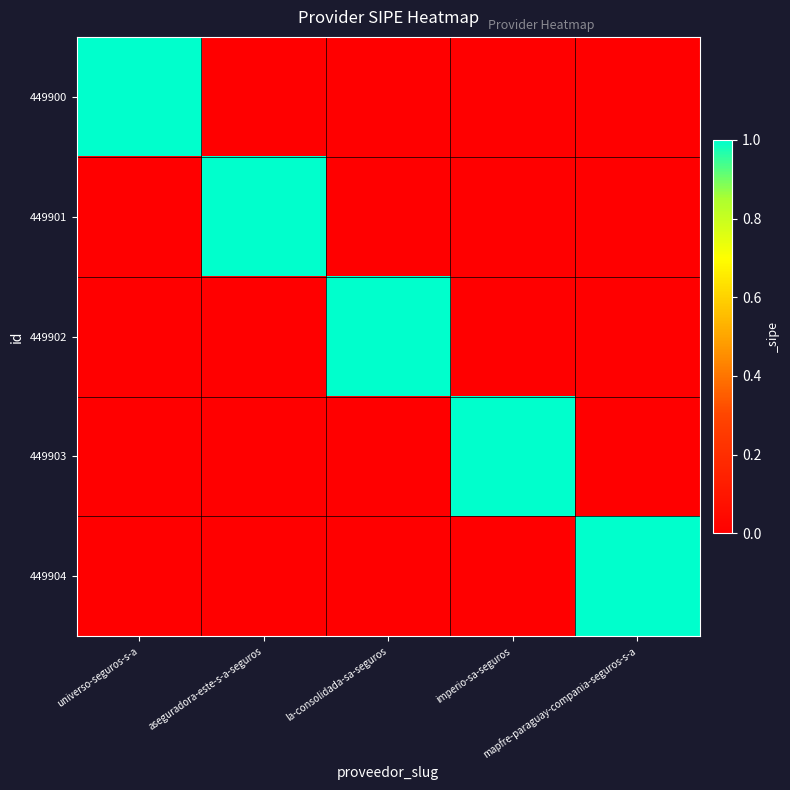

At which category is the sum across all series the highest?

universo-seguros-s-a